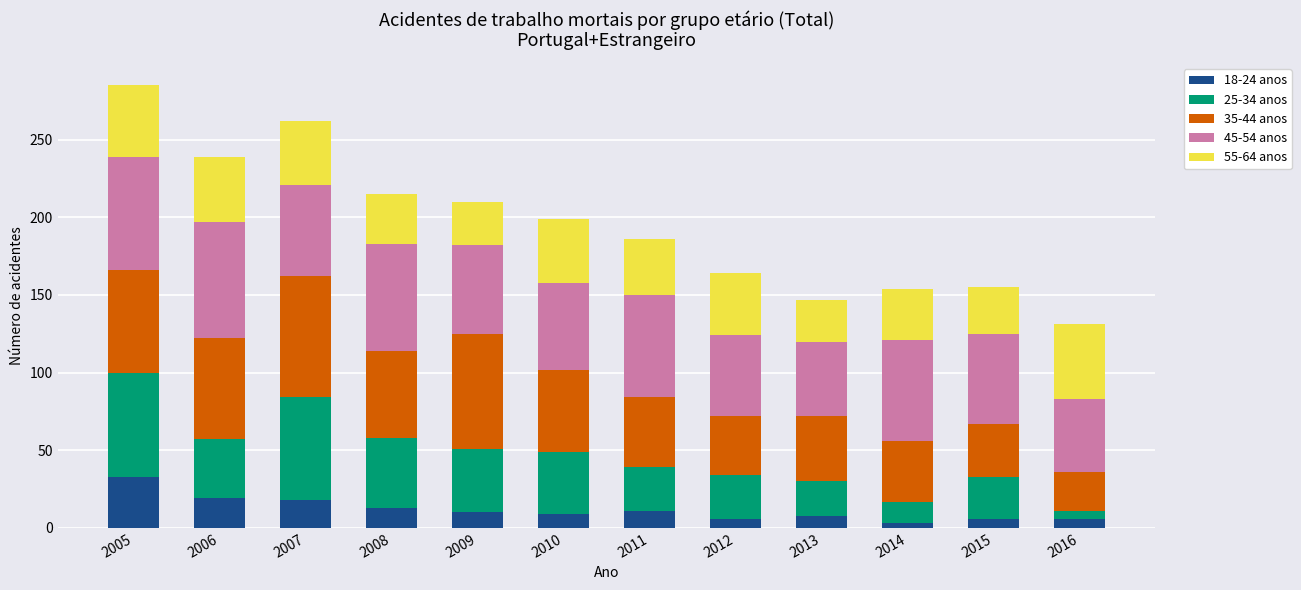

The value of 18-24 anos at 2006 is 19. True or false?

True